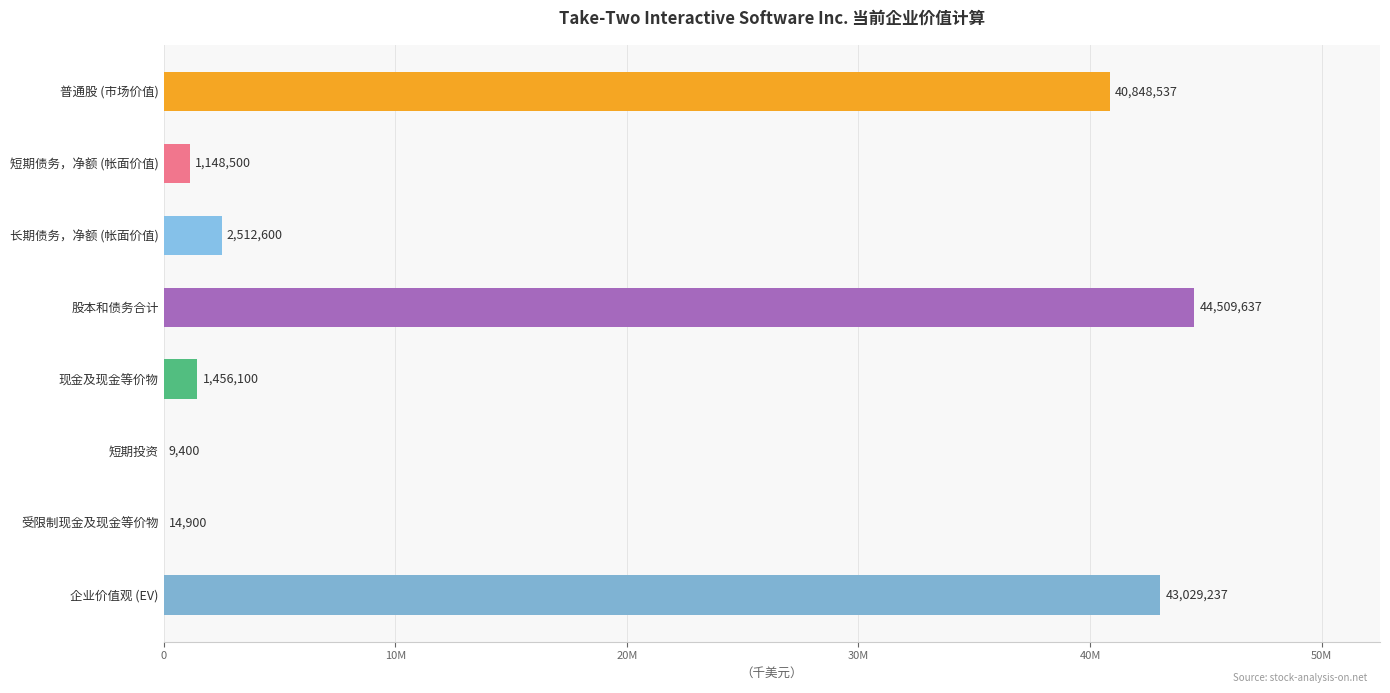

How many bars are there in total?

8